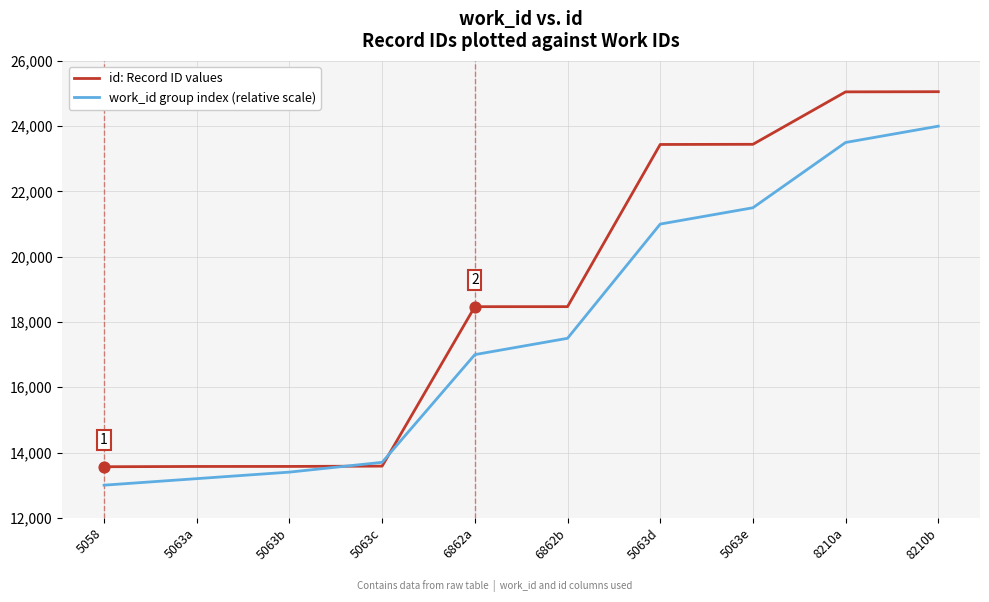

Which series has the largest total across all categories?

id: Record ID values